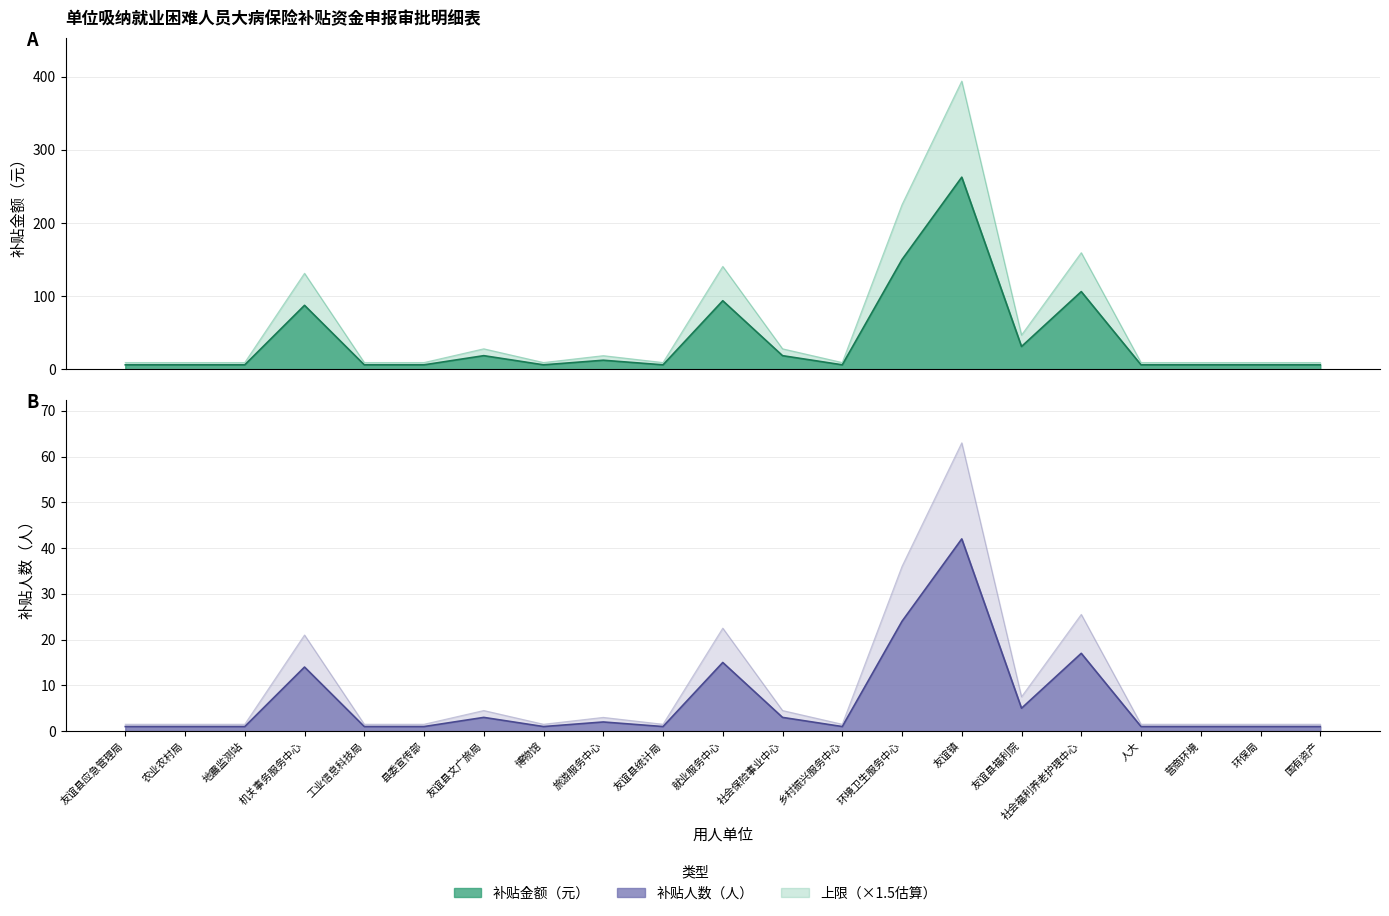

At which label is 补贴金额 closest to 201?

环境卫生服务中心